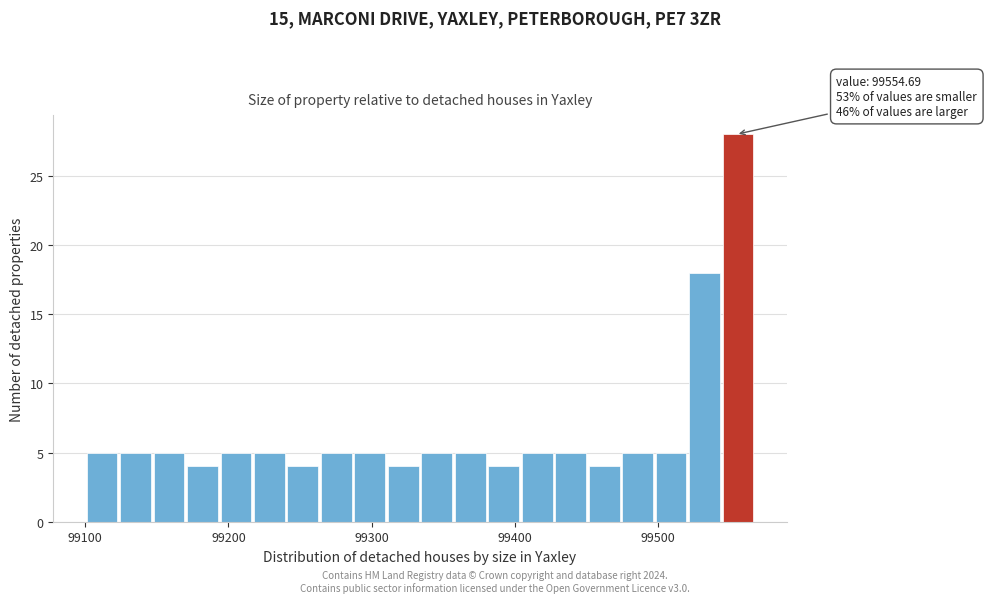

Read against the x-axis, roughly where is the centre of the tallest bar?

99560